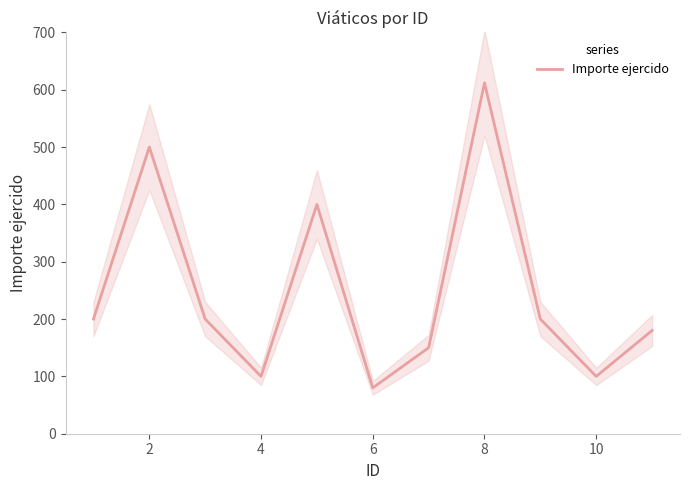

What is the maximum value for Importe ejercido?

612